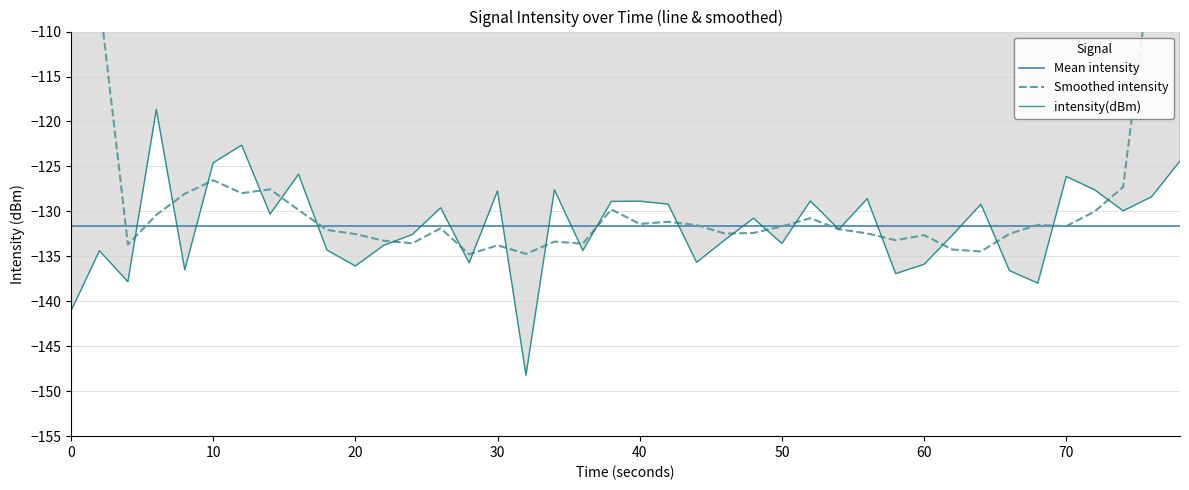

What is the lowest value of the intensity(dBm) series?

-148.2